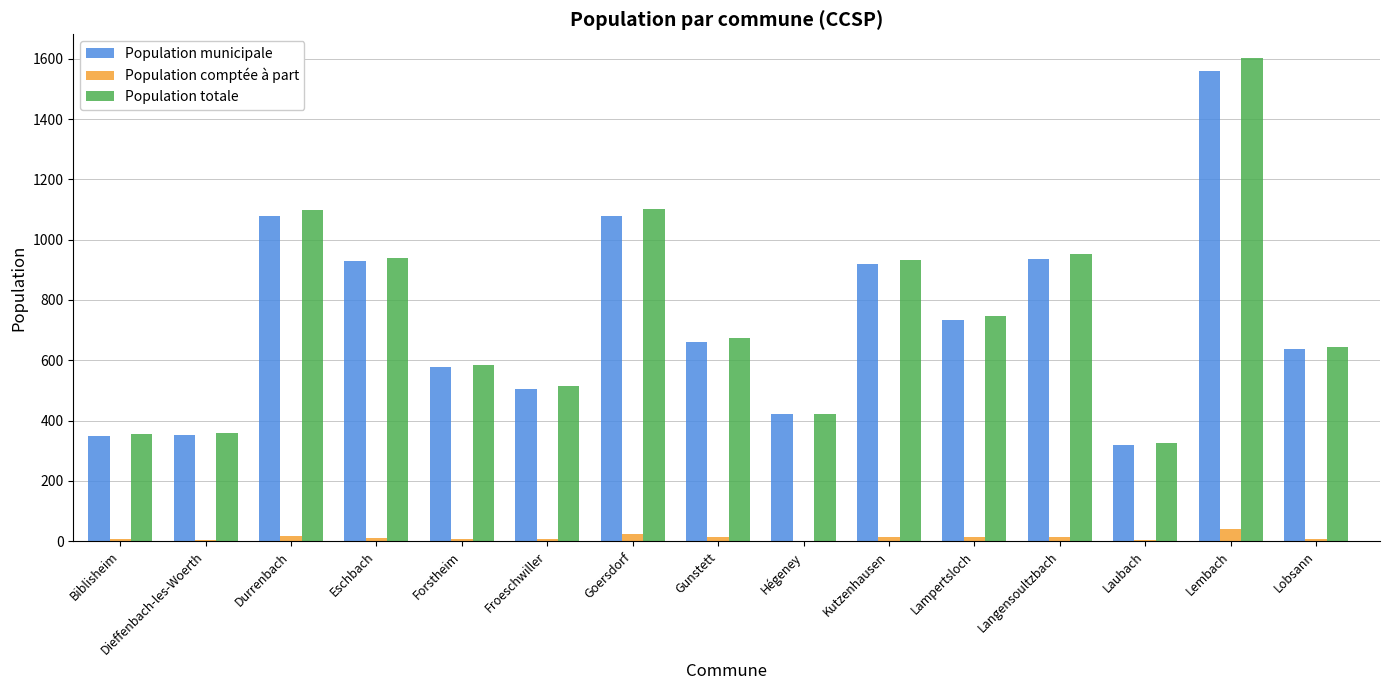

What is the sum of all Population totale values?

11241